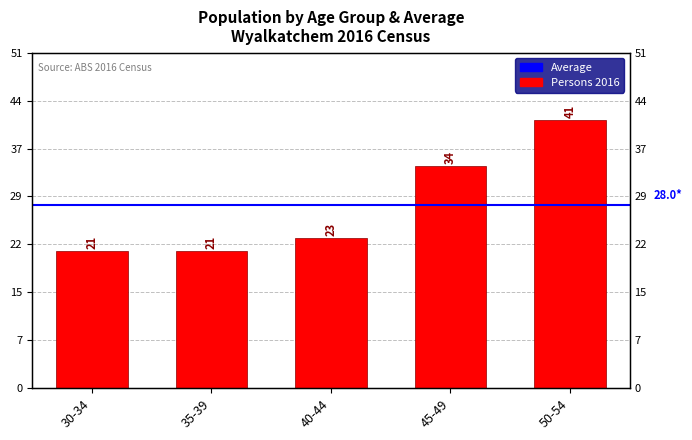

List the labels in order of value, largest first.

50-54, 45-49, 40-44, 30-34, 35-39